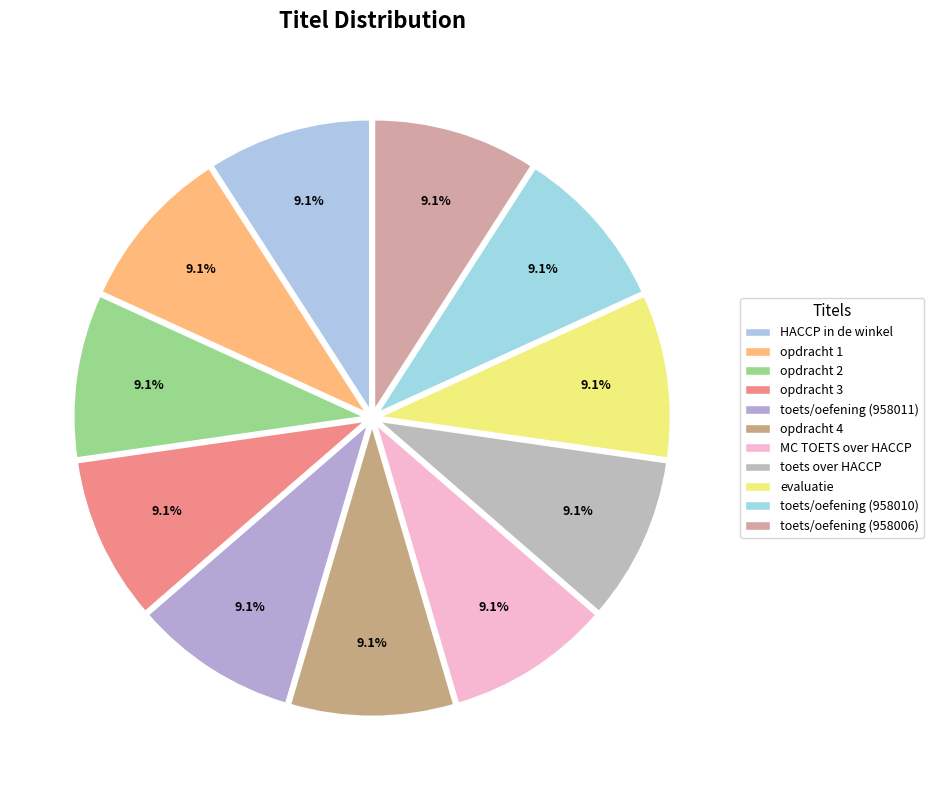

Count the number of slices in the pie.

11